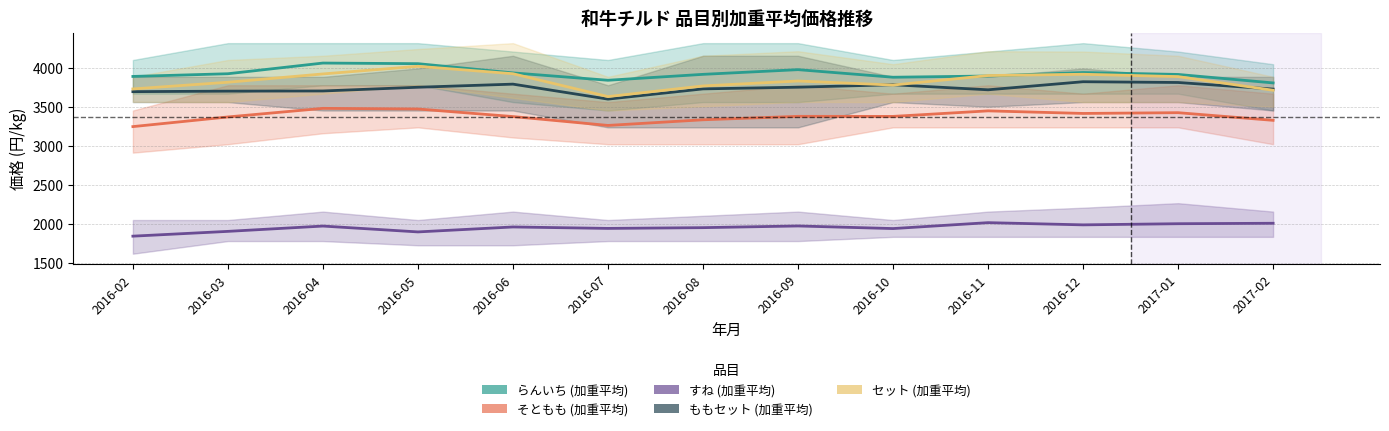

True or false: セット (加重平均) has a value of 2715.9 at 2016-11.

False